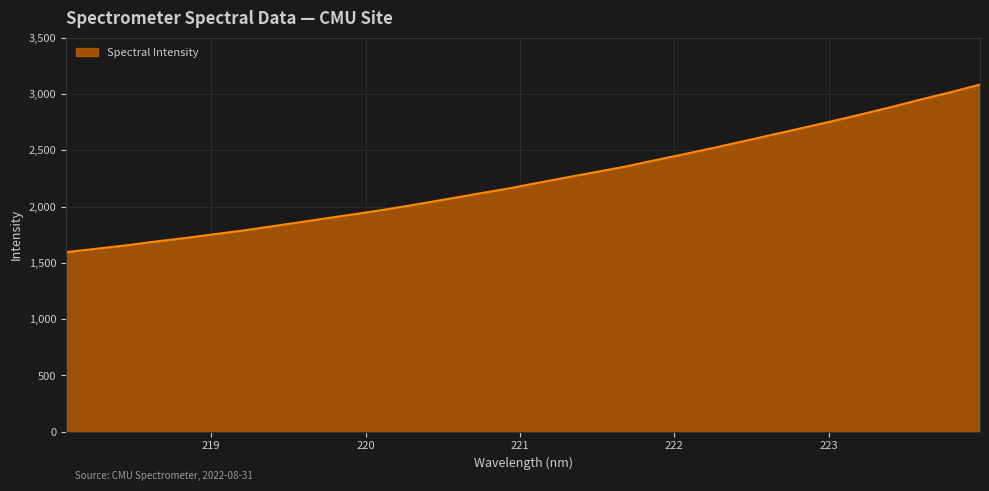

What is the greatest value displayed?

3084.6